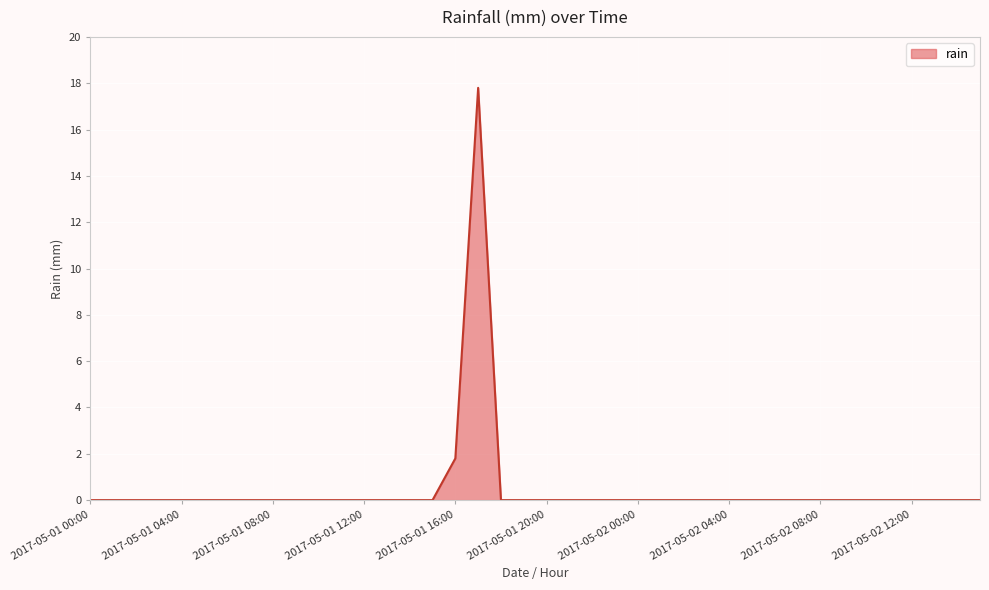

What is the difference between the maximum and minimum values?

17.8